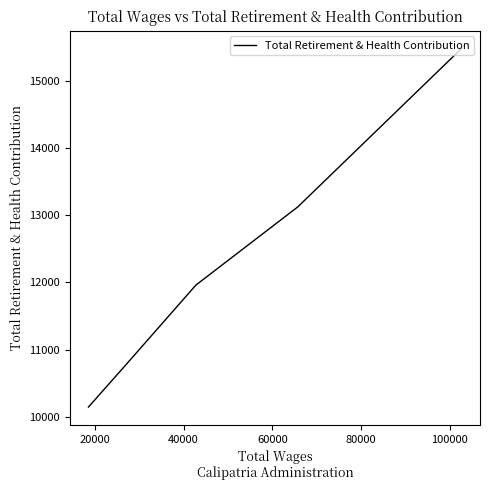

True or false: there are more than 0 points higher than both neighbors.

False